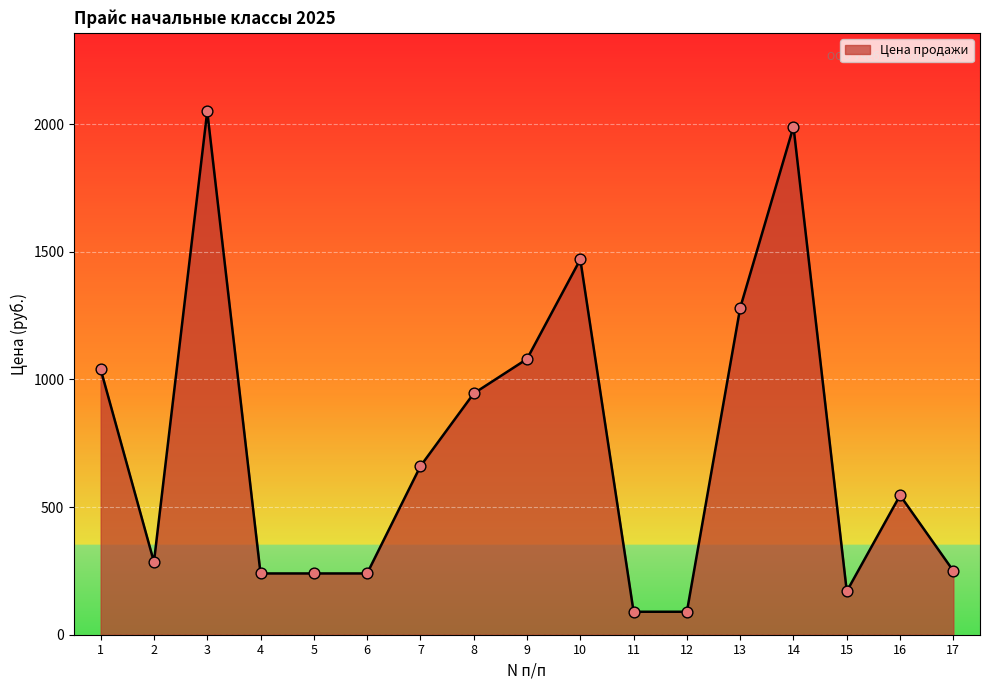

What is the change in value from 9 to 11?

-990